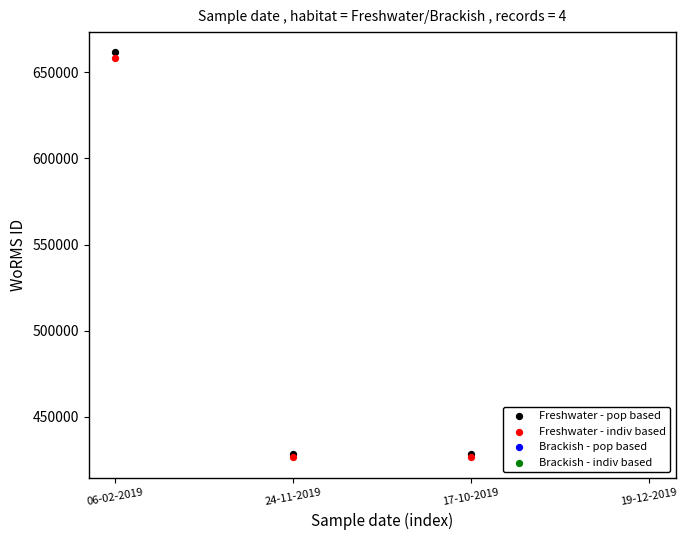

At how many categories does at least one series exceed 465375?

1